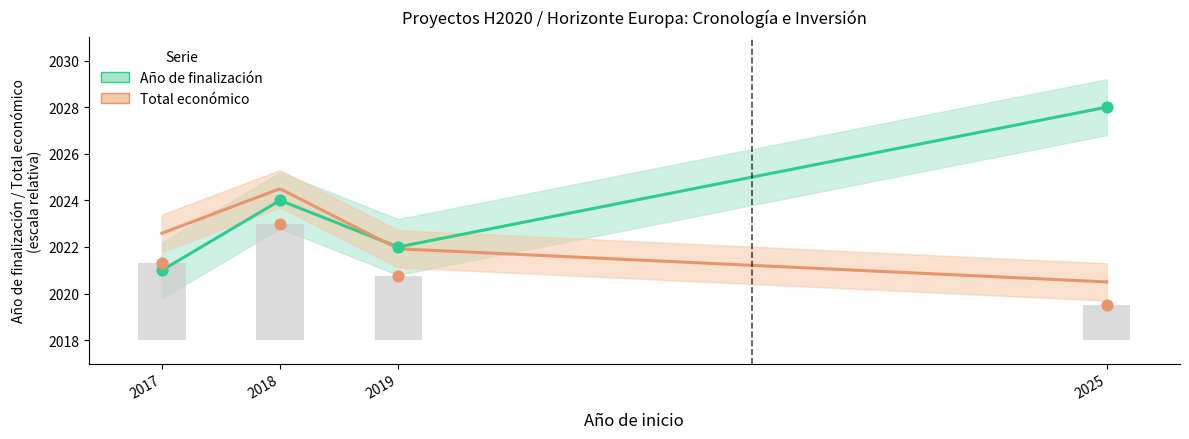

Which series has the largest total across all categories?

Año de finalización